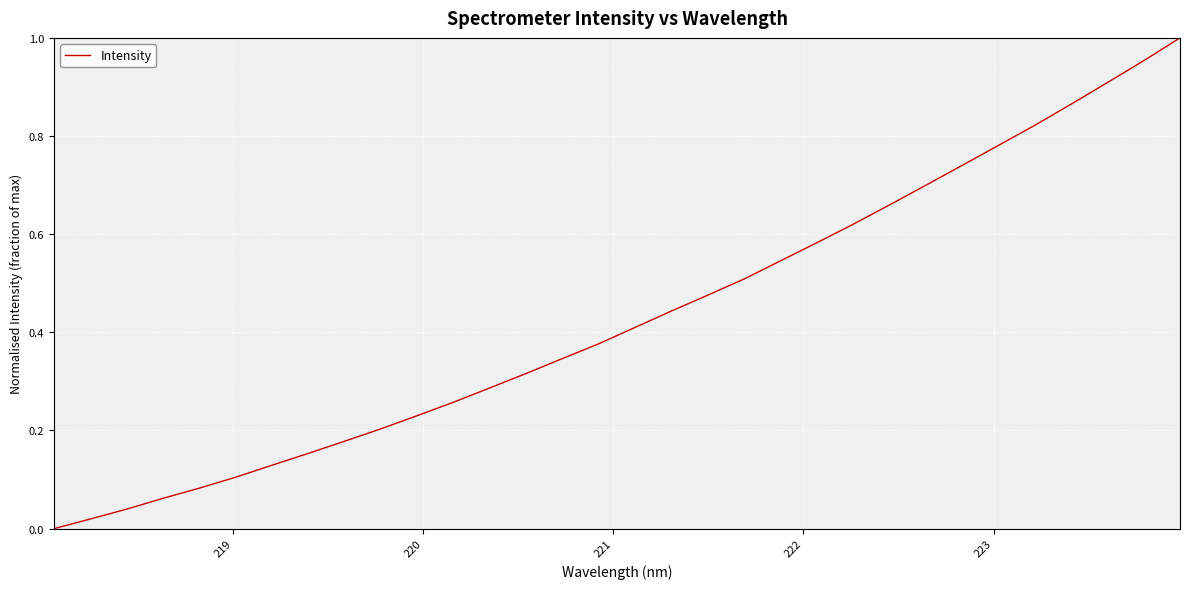

True or false: there are more than 1 points higher than both neighbors.

False